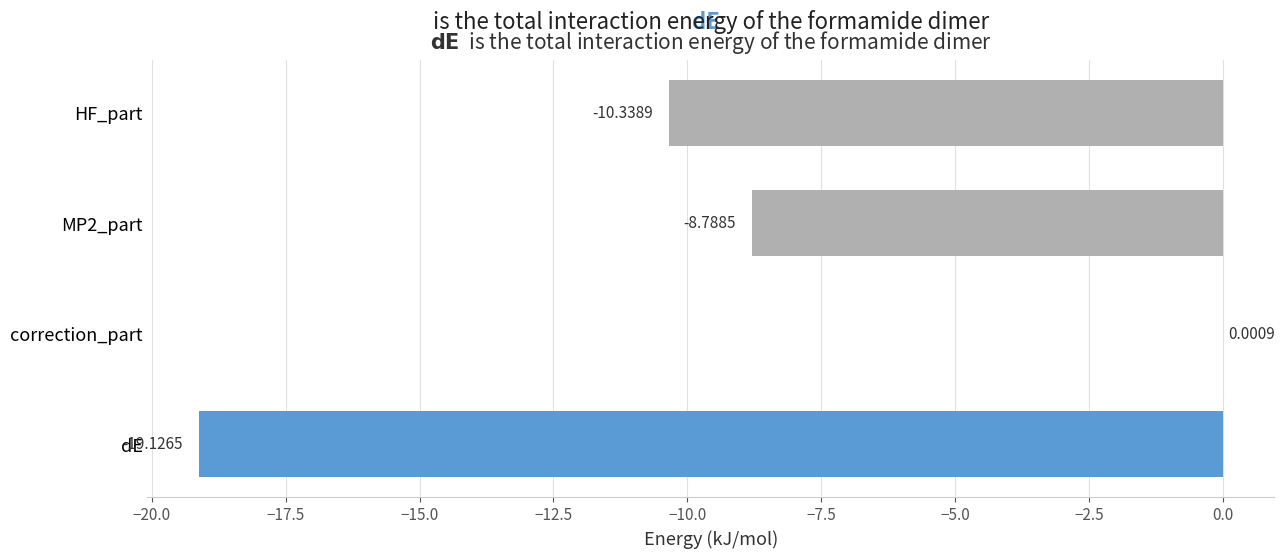

What is the sum of the values at dE and HF_part?

-29.5